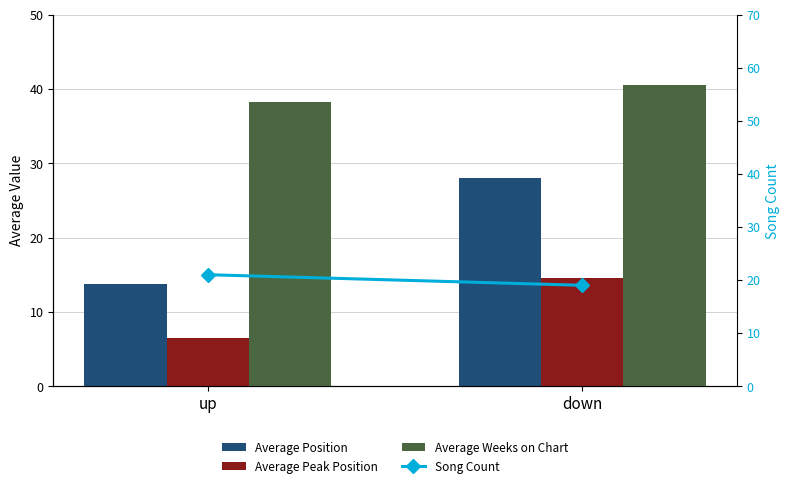

Reading right to left, extract all data points from this chart.

Average Position: 28.0	13.7
Average Peak Position: 14.5	6.5
Average Weeks on Chart: 40.5	38.2
Song Count: 19.0	21.0